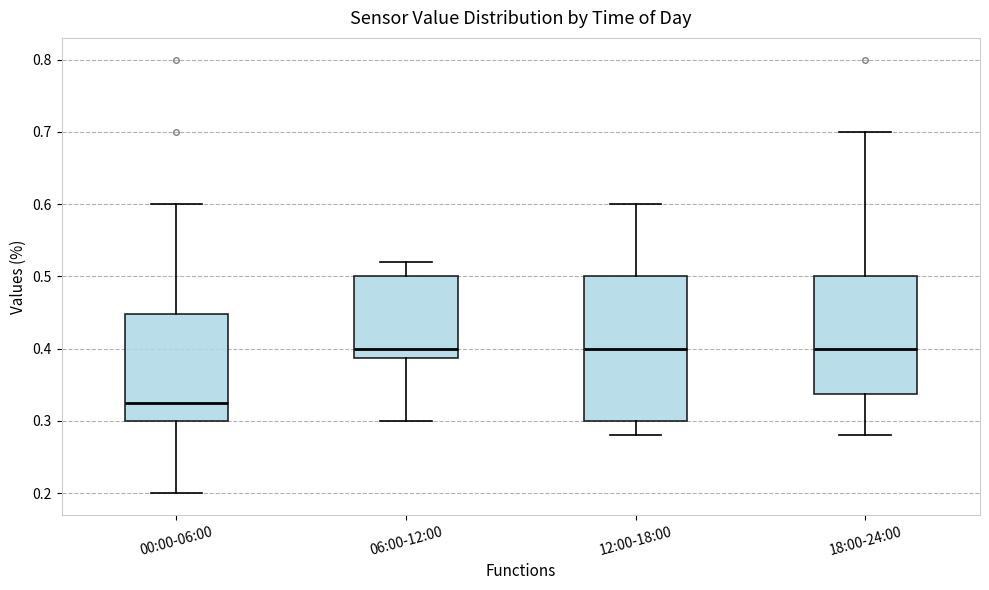

Reading left to right, read every box against the y-axis: the position of its median line, the range the box covers, and the ends of its whiskers. The values are not printed on the chart, so give them approximately, as read against the axis.

00:00-06:00: median 0.33, box 0.30 to 0.45, whiskers 0.20 to 0.60
06:00-12:00: median 0.40, box 0.39 to 0.50, whiskers 0.30 to 0.52
12:00-18:00: median 0.40, box 0.30 to 0.50, whiskers 0.28 to 0.60
18:00-24:00: median 0.40, box 0.34 to 0.50, whiskers 0.28 to 0.70